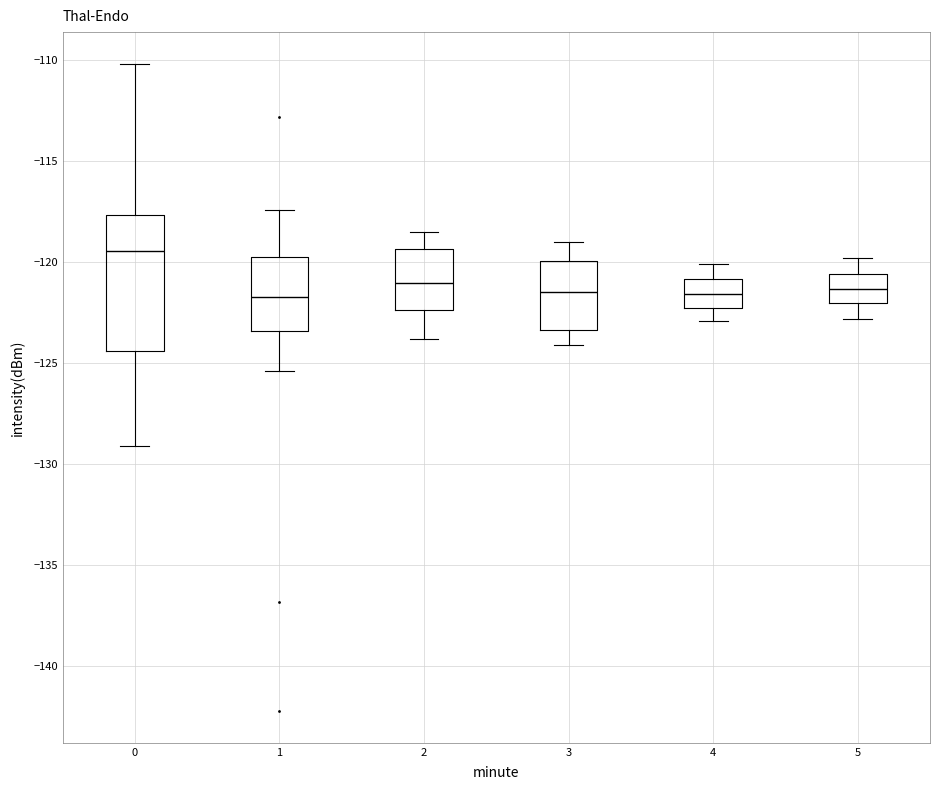

Reading left to right, transcribe this box plot: for each box, give where its median line is, the range the box spans, and where its two whiskers end, as read against the y-axis. The values are not printed on the chart, so give them approximately, as read against the axis.

0: median -119.5, box -124.5 to -117.5, whiskers -129.0 to -110.0
1: median -121.5, box -123.5 to -119.5, whiskers -125.5 to -117.5
2: median -121.0, box -122.5 to -119.5, whiskers -124.0 to -118.5
3: median -121.5, box -123.5 to -120.0, whiskers -124.0 to -119.0
4: median -121.5, box -122.0 to -121.0, whiskers -123.0 to -120.0
5: median -121.5, box -122.0 to -120.5, whiskers -123.0 to -120.0